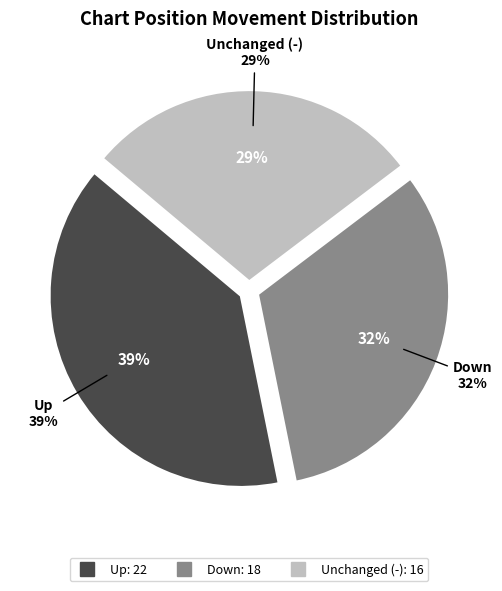

True or false: - accounts for 29% of the total.

True